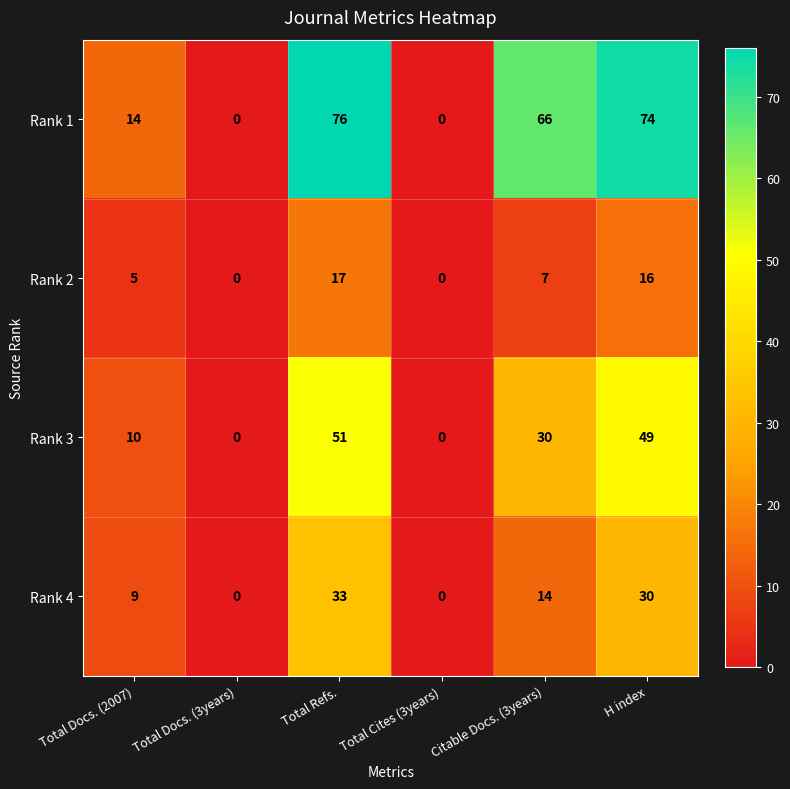

Which series has the largest total across all categories?

Rank 1